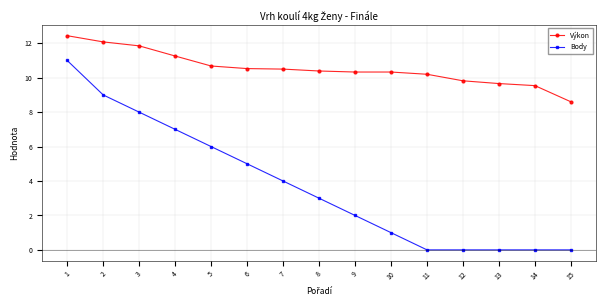

True or false: Výkon and Body intersect in this chart.

False